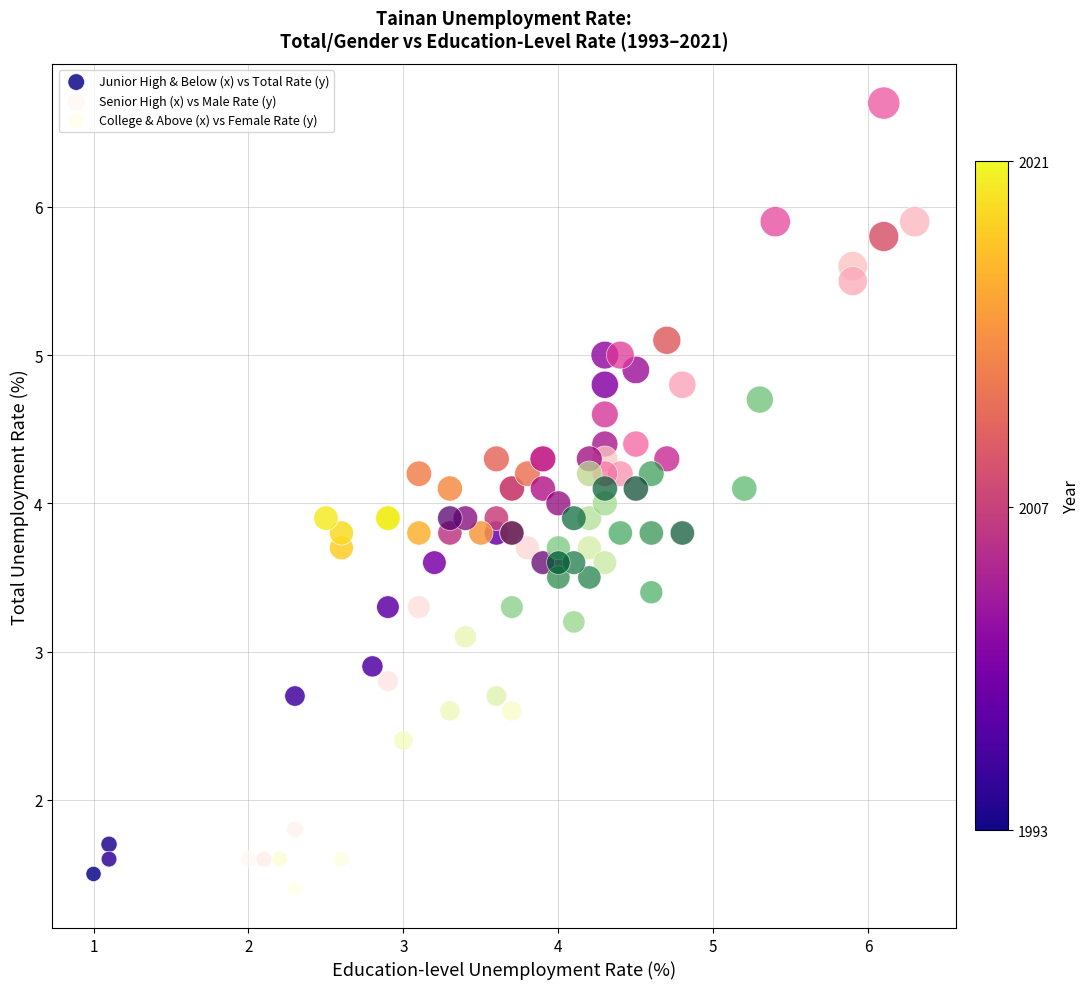

Which series reaches the maximum Y coordinate?

Senior High (x) vs Male Rate (y)